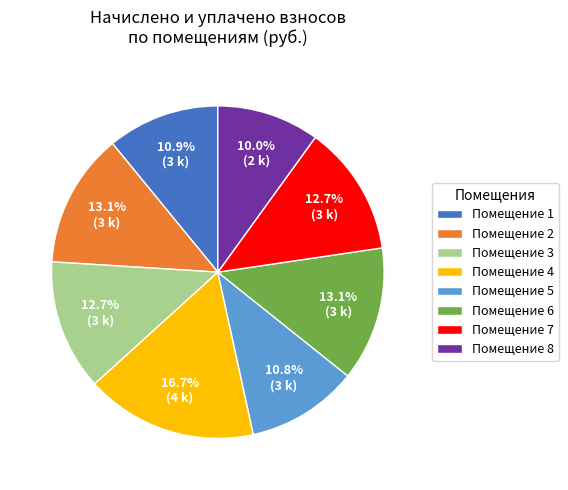

Between Помещение 8 and Помещение 4, which is larger?

Помещение 4